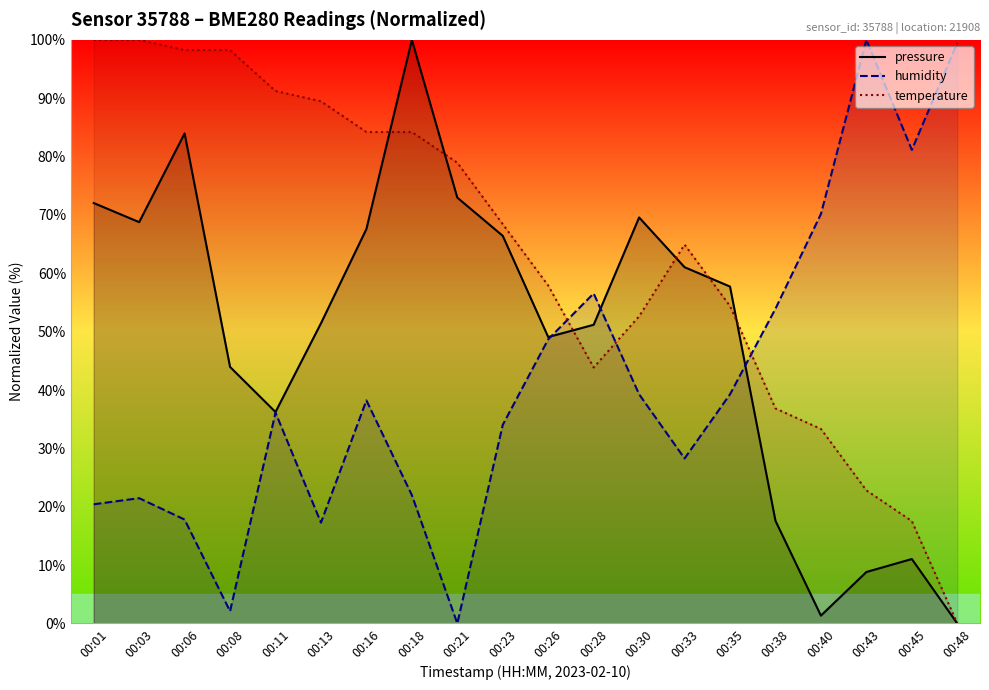

After their last crossing, which series has the higher values: humidity or temperature?

humidity